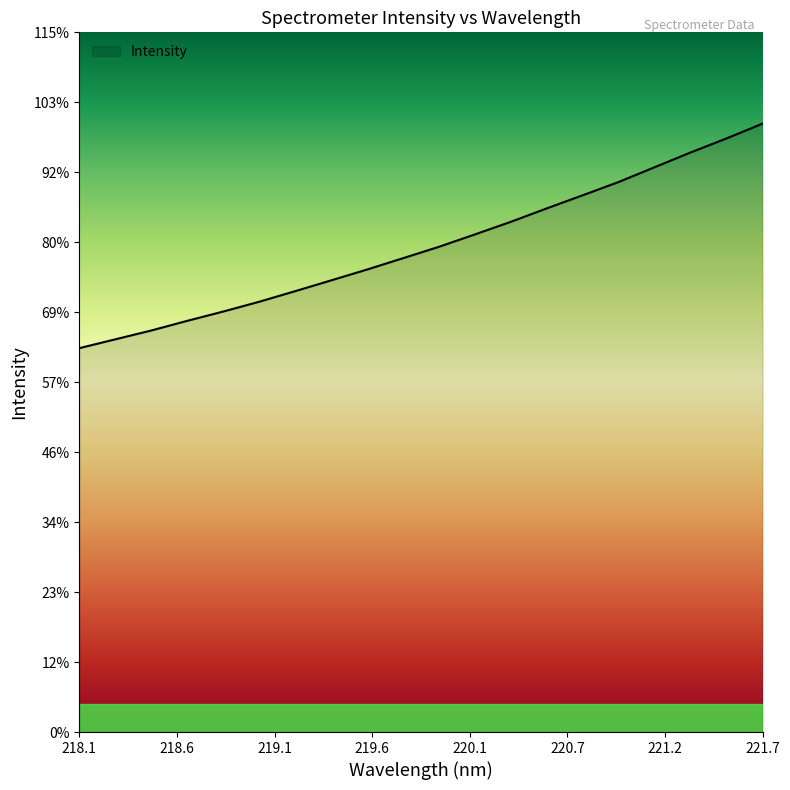

List the labels in order of value, largest first.

221.6902, 221.4993, 221.3083, 221.1174, 220.9264, 220.7354, 220.5444, 220.3533, 220.1623, 219.9712, 219.7801, 219.589, 219.3979, 219.2067, 219.0156, 218.8244, 218.6332, 218.442, 218.2508, 218.0596